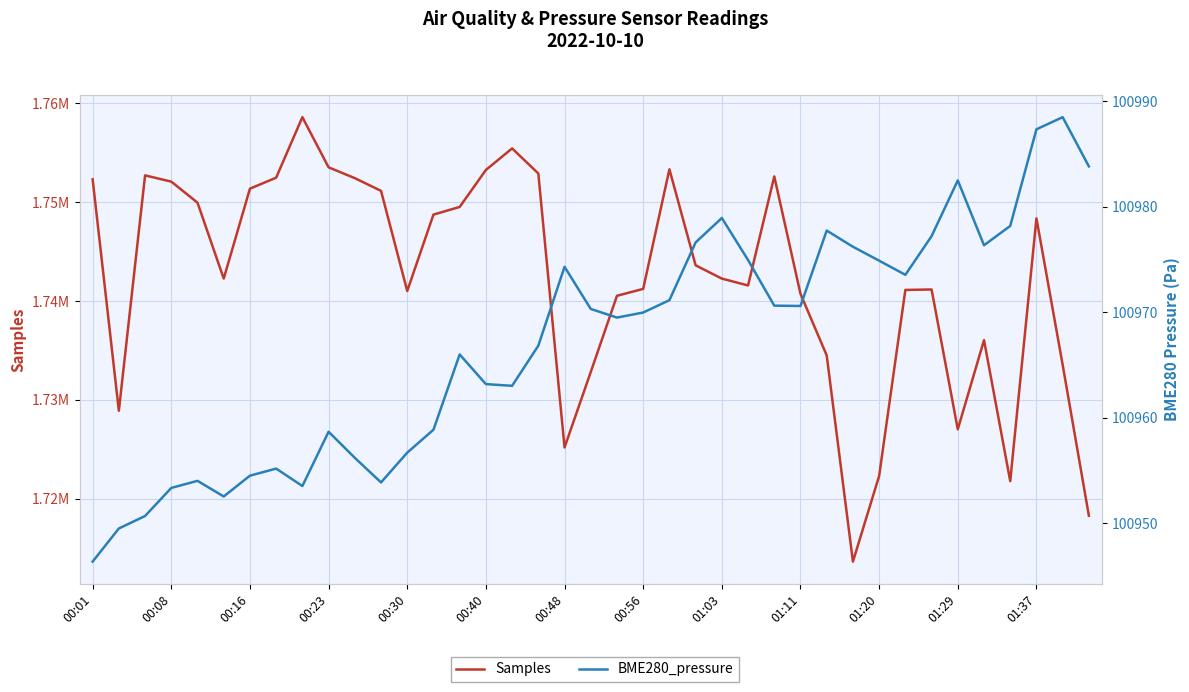

How many categories are shown in the chart?

39